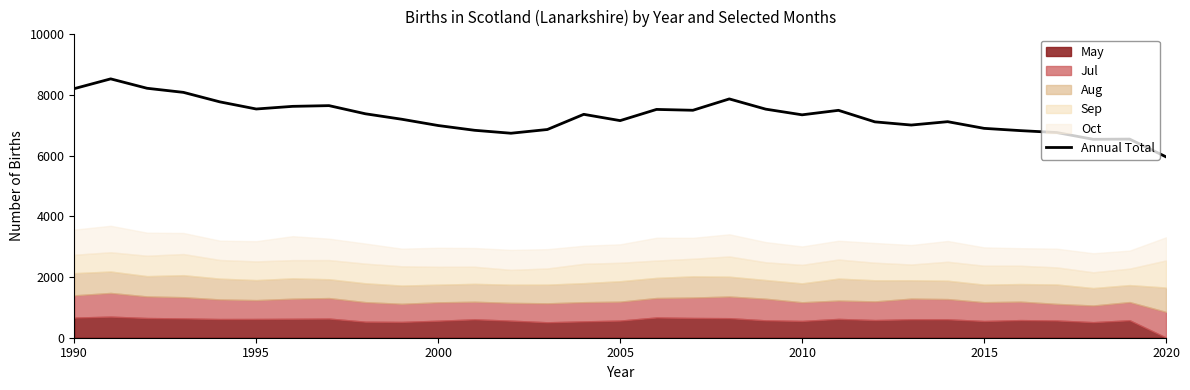

True or false: Annual Total has a value of 5962 at 2020.

True